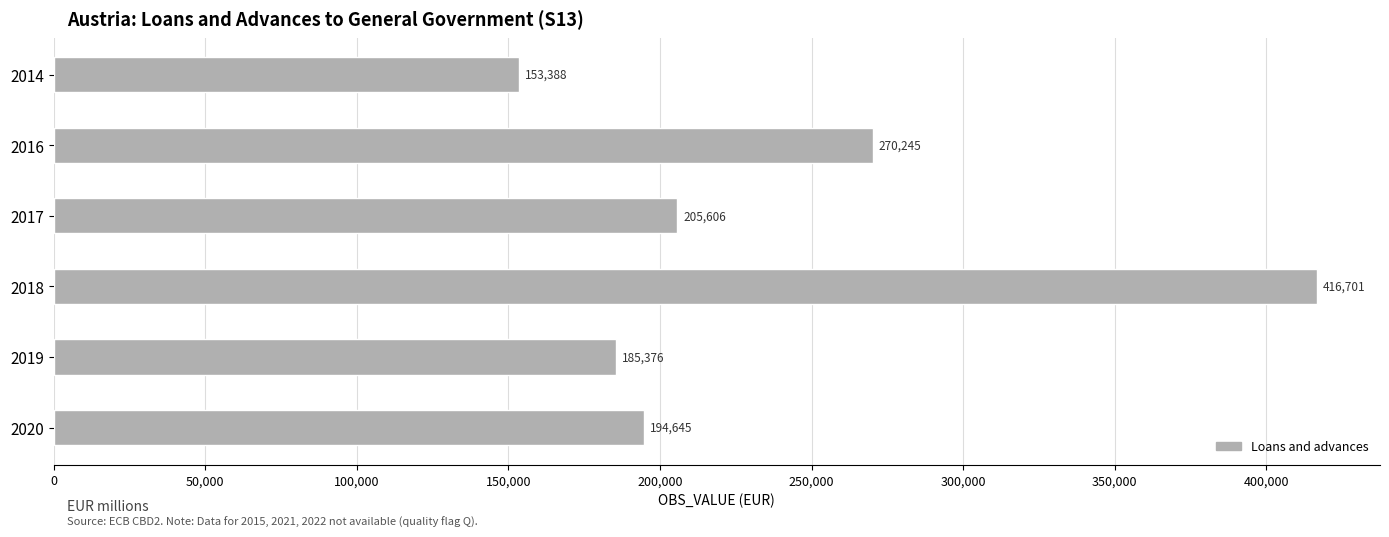

Reading top to bottom, extract all data points from this chart.

153388	270245	205606	416701	185376	194645